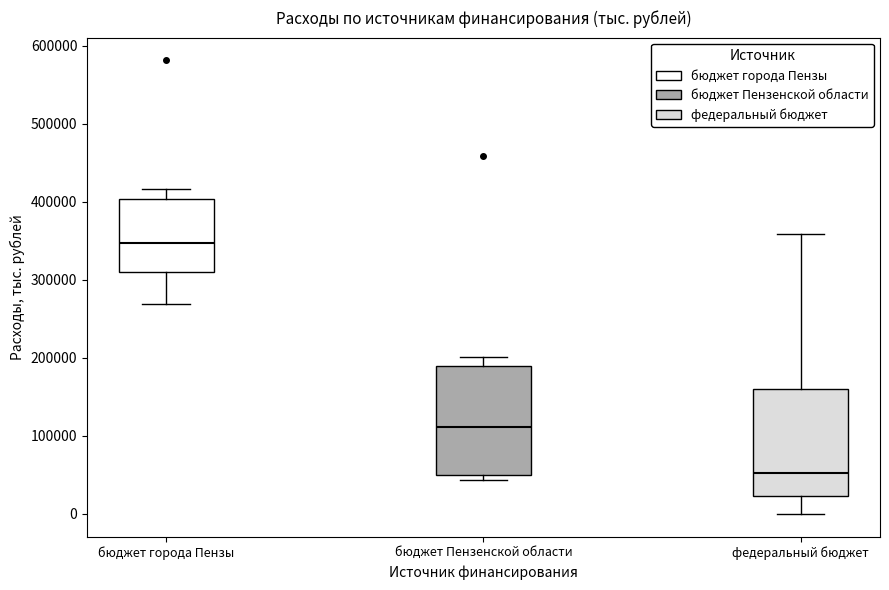

Reading left to right, transcribe this box plot: for each box, give where its median line is, the range the box spans, and where its two whiskers end, as read against the y-axis. The values are not printed on the chart, so give them approximately, as read against the axis.

бюджет города Пензы: median 350000, box 310000 to 400000, whiskers 270000 to 420000
бюджет Пензенской области: median 110000, box 50000 to 190000, whiskers 40000 to 200000
федеральный бюджет: median 50000, box 20000 to 160000, whiskers 0 to 360000